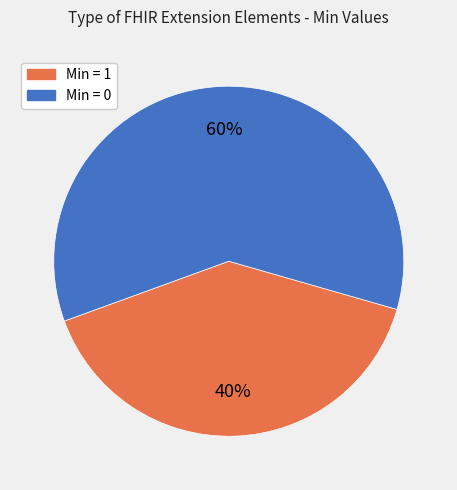

How many slices are in this pie chart?

2